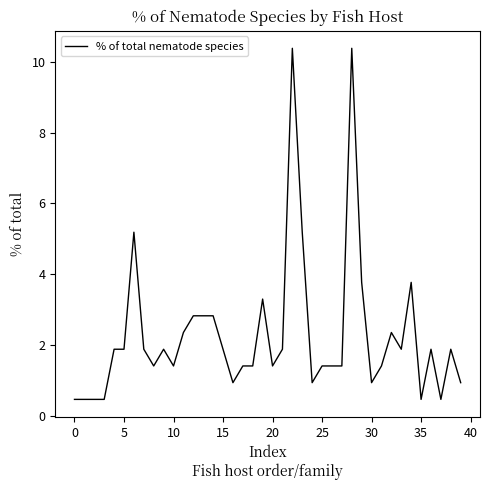

What is the difference between the maximum and minimum values?

9.9